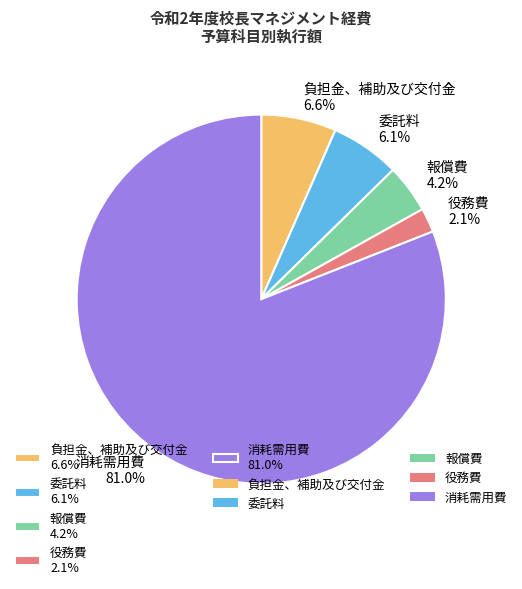

To the nearest percent, what portion does 報償費 represent?

4%